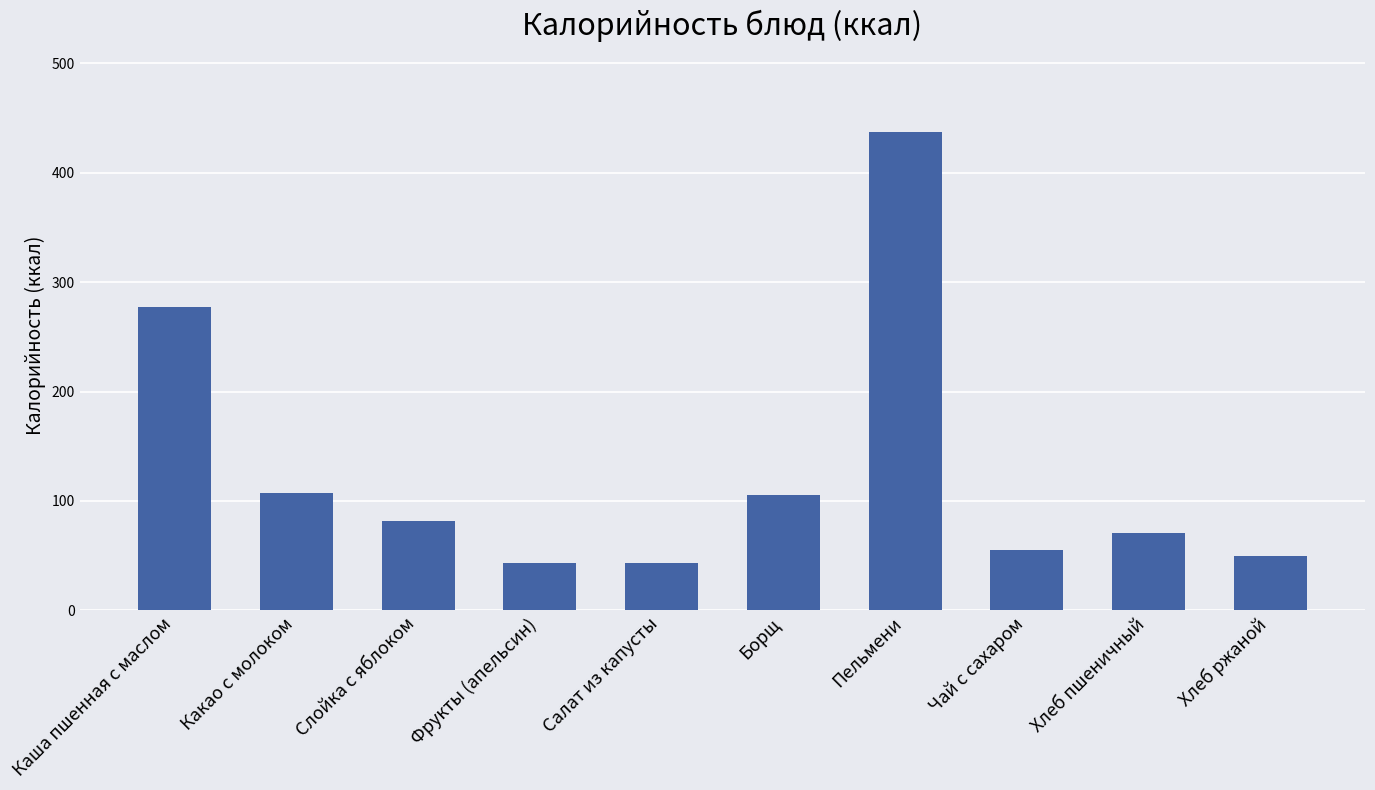

Are the bars grouped side by side (vs. stacked)?

No